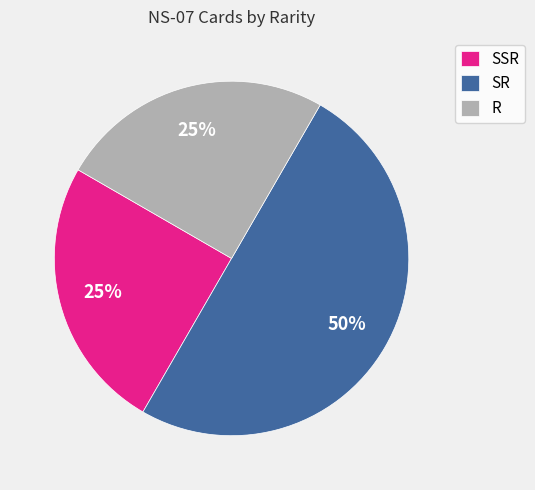

To the nearest percent, what is the average slice percentage?

33%